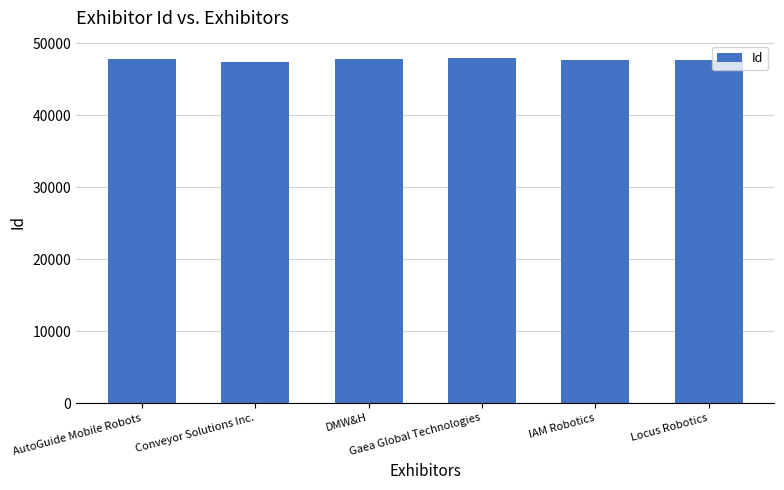

How many data points does each series have?

6